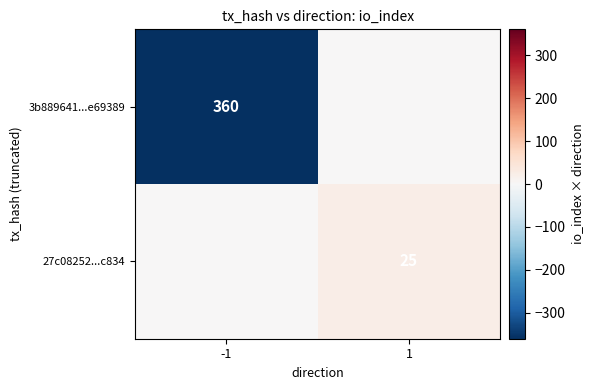

At which category is the sum across all series the highest?

1